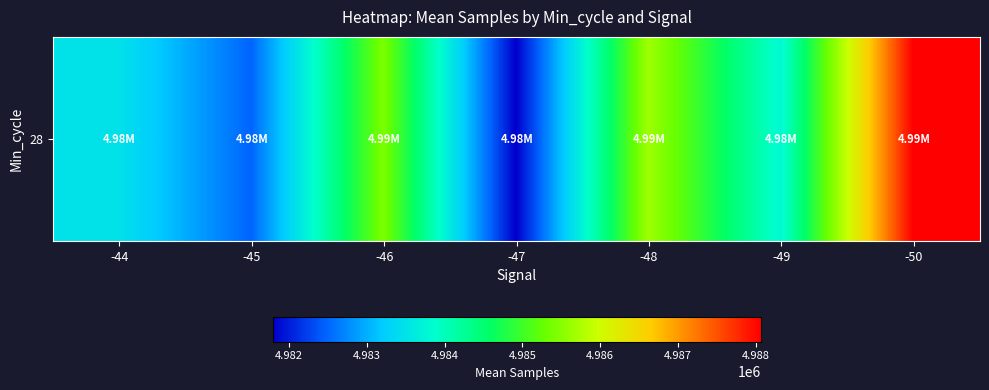

What is the difference between the values at -46 and -45?

2943.5